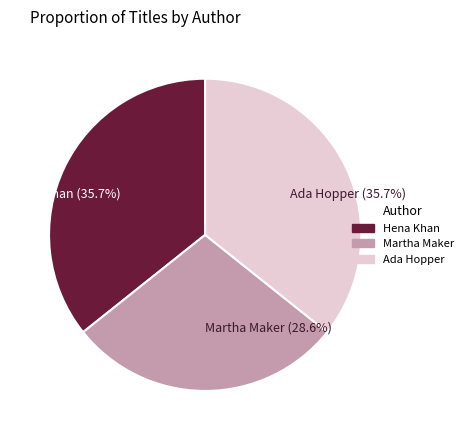

What portion of the pie excludes Martha Maker (28.6%)?

71.4%